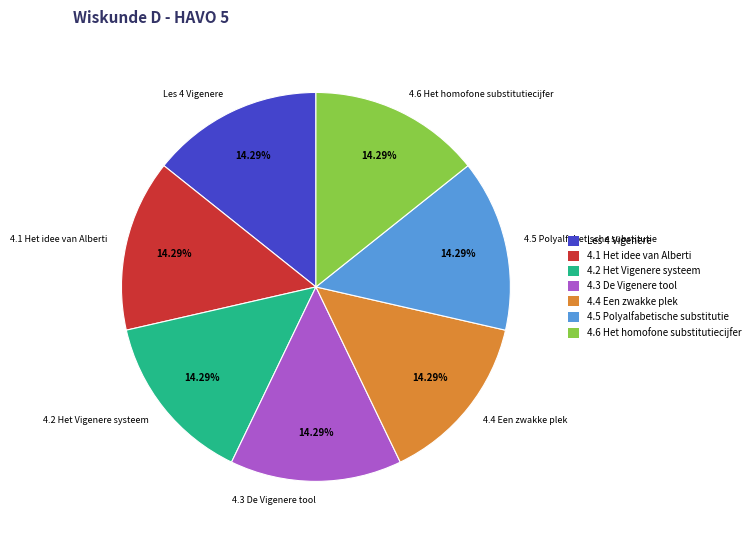

How much of the chart is everything except 4.5 Polyalfabetische substitutie?

85.7%